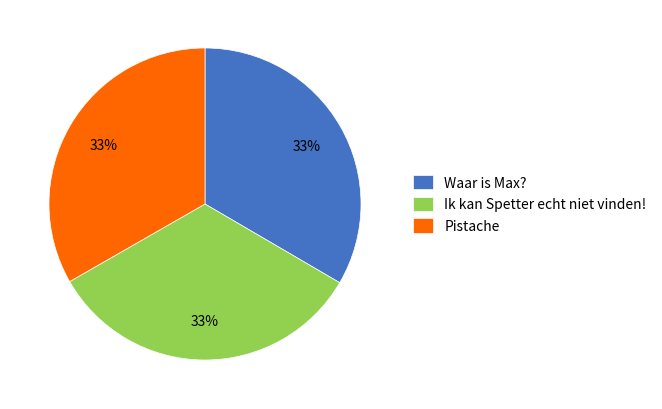

To the nearest percent, what portion does Waar is Max? represent?

33%